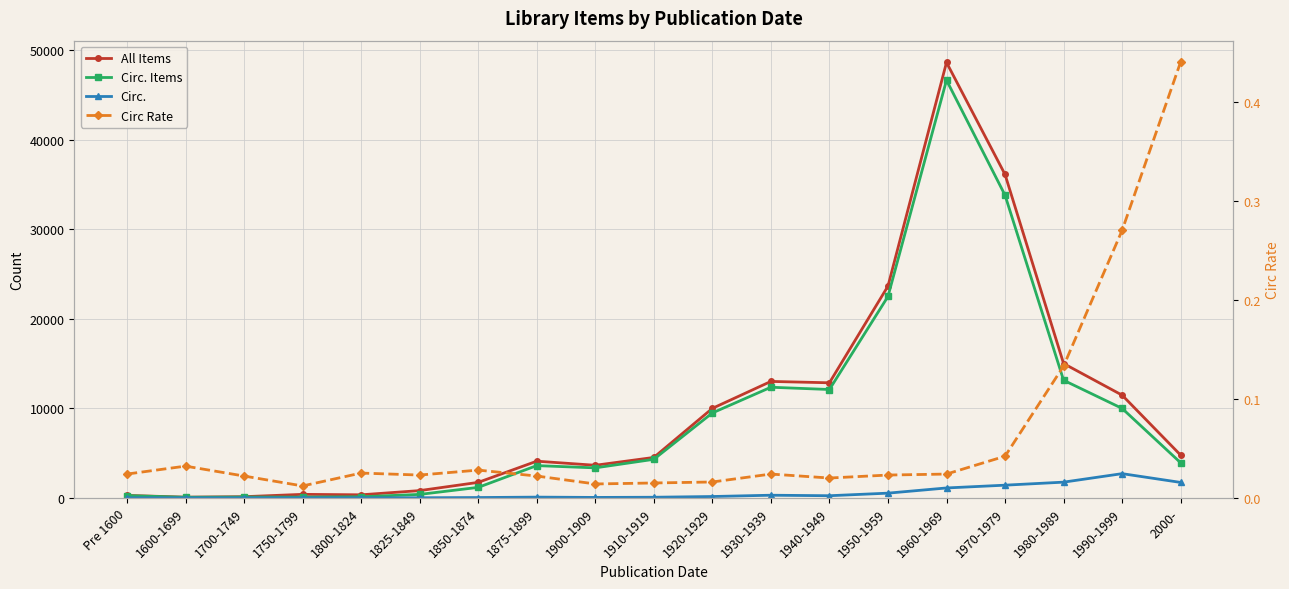

Between 1960-1969 and 1990-1999, which series saw the biggest shift?

All Items